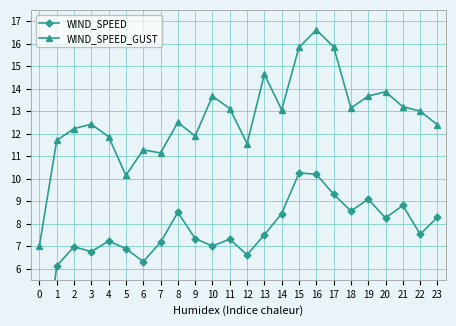

In WIND_SPEED, how many points are higher than both neighbors (excluding endpoints)?

7